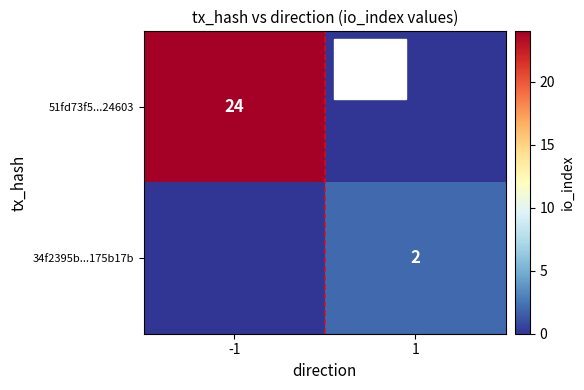

The value of 34f2395b...175b17b at 1 is 2. True or false?

True